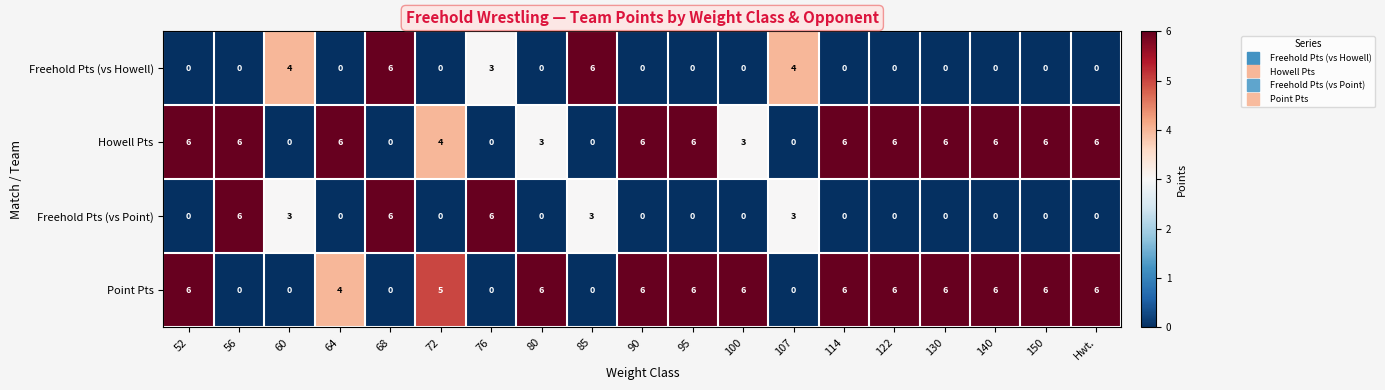

What is the sum of all Point Pts values?

75